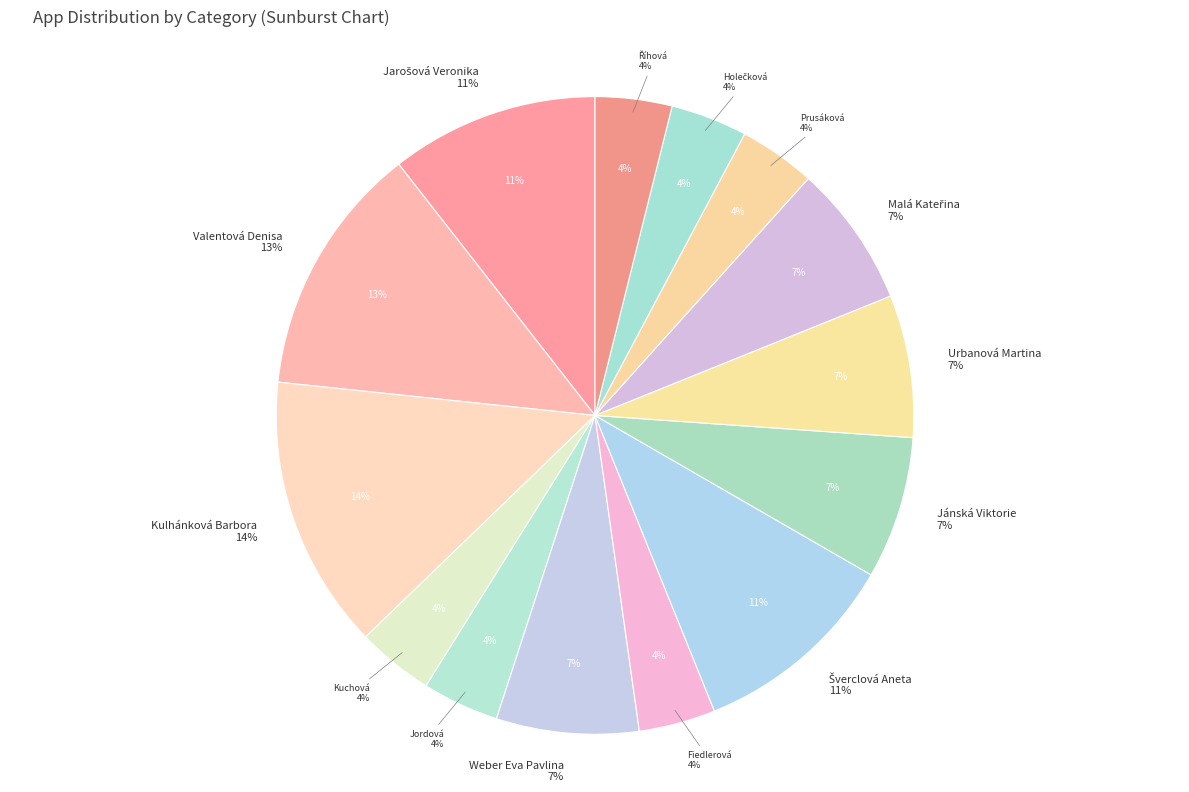

What is the change in value from Jarošová Veronika to Kulhánková Barbora?

+36